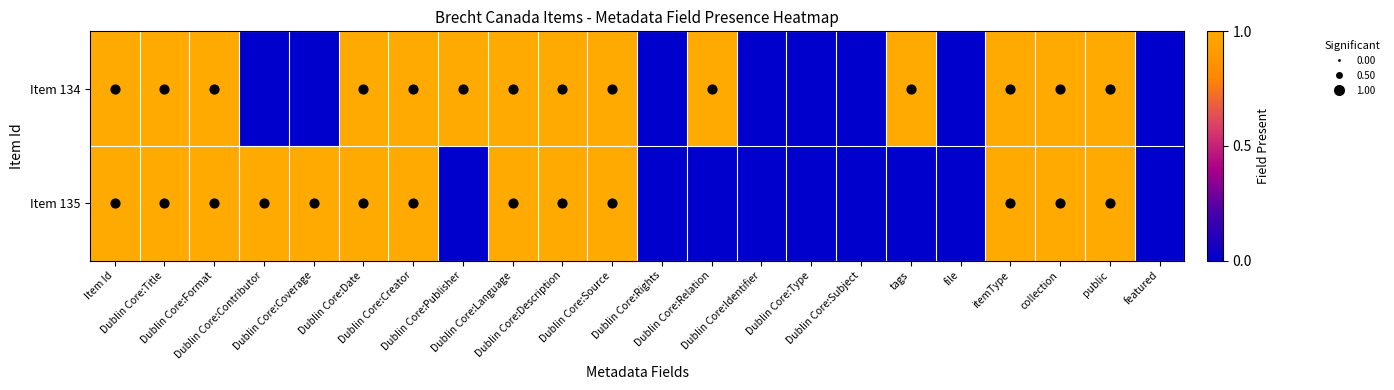

At which category is the sum across all series the highest?

Item Id